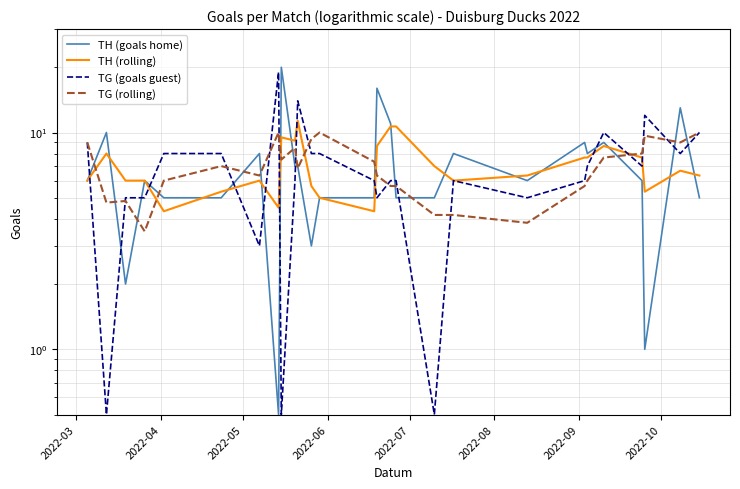

What is the difference between the maximum and second lowest values in the TH (rolling) series?

7.0